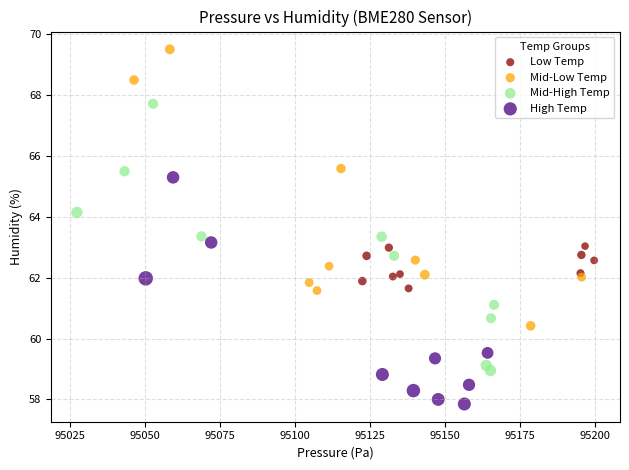

Which series contains the lowest Y value?

High Temp